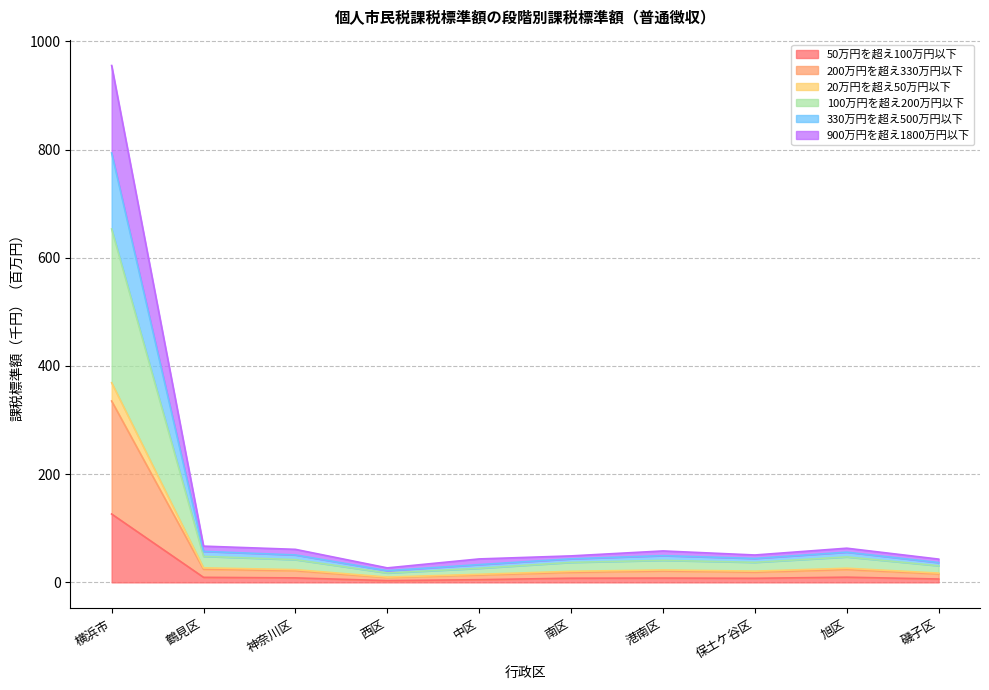

At how many categories does at least one series exceed 127?

1